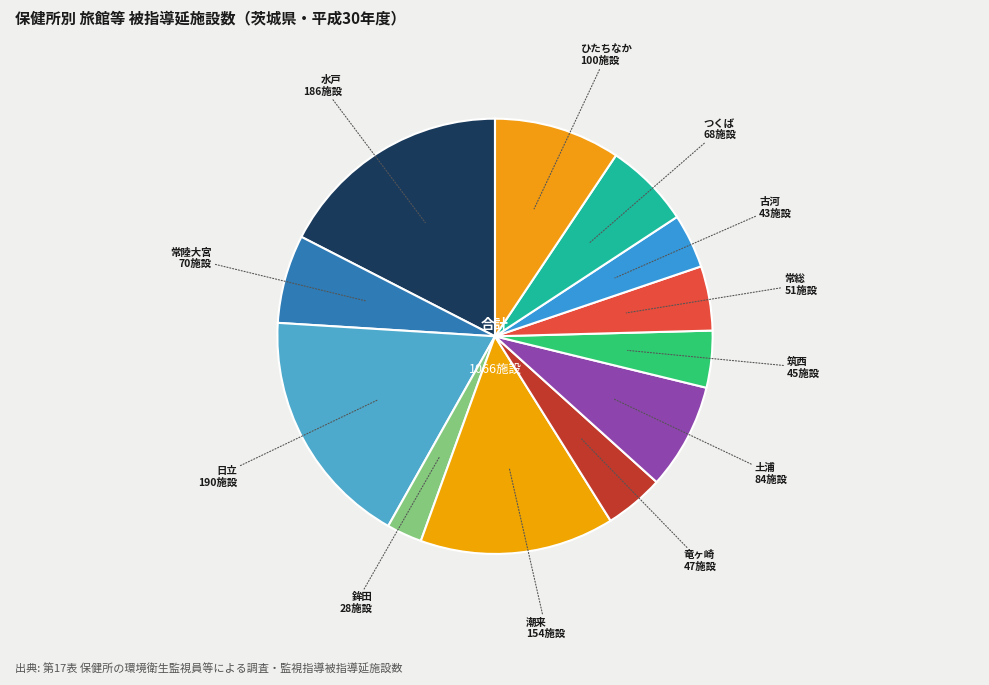

How many slices are in this pie chart?

12